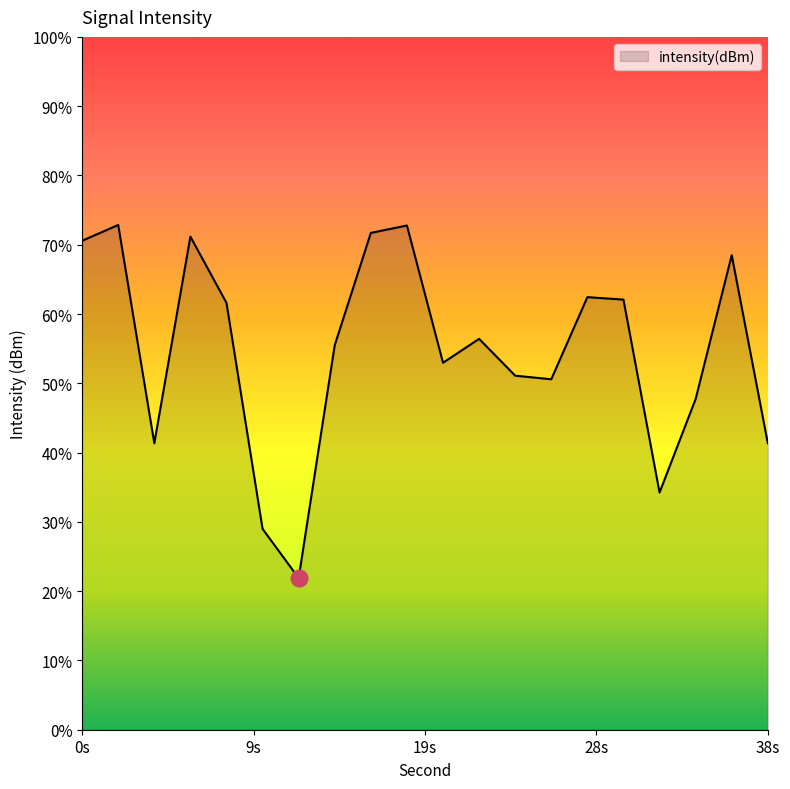

Which category has the highest value across all series?

2